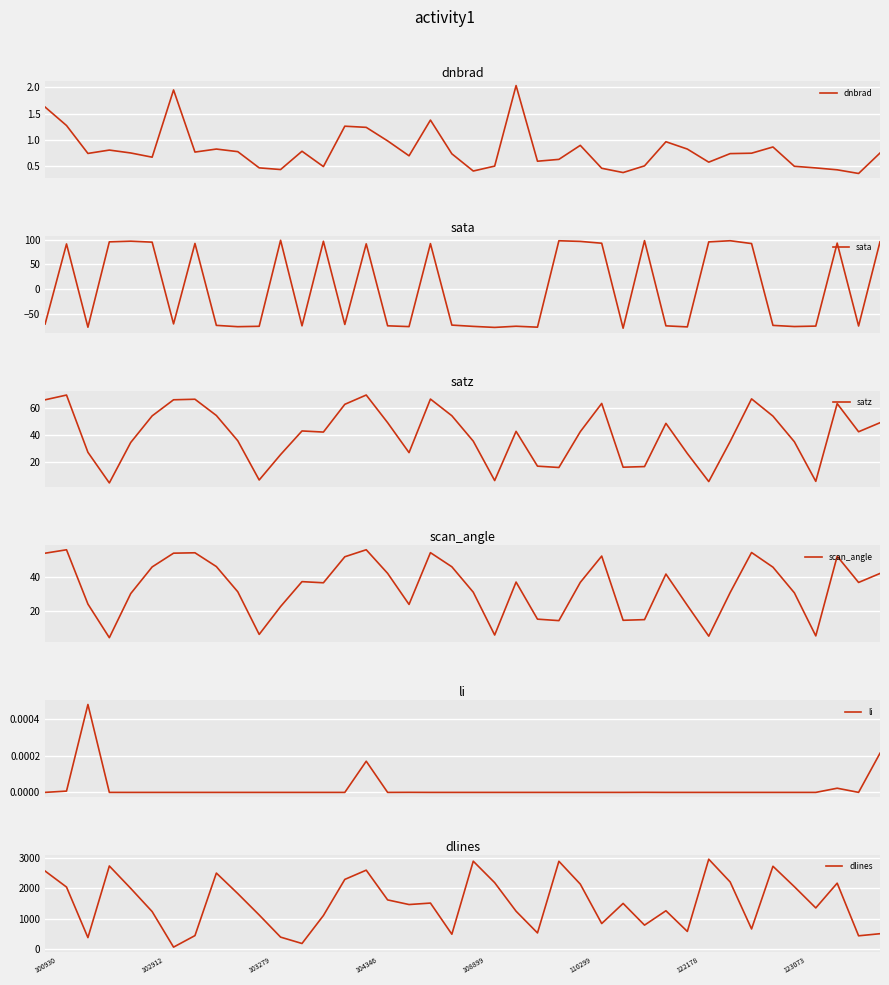

Is it true that li equals 0.0 at 22?

True